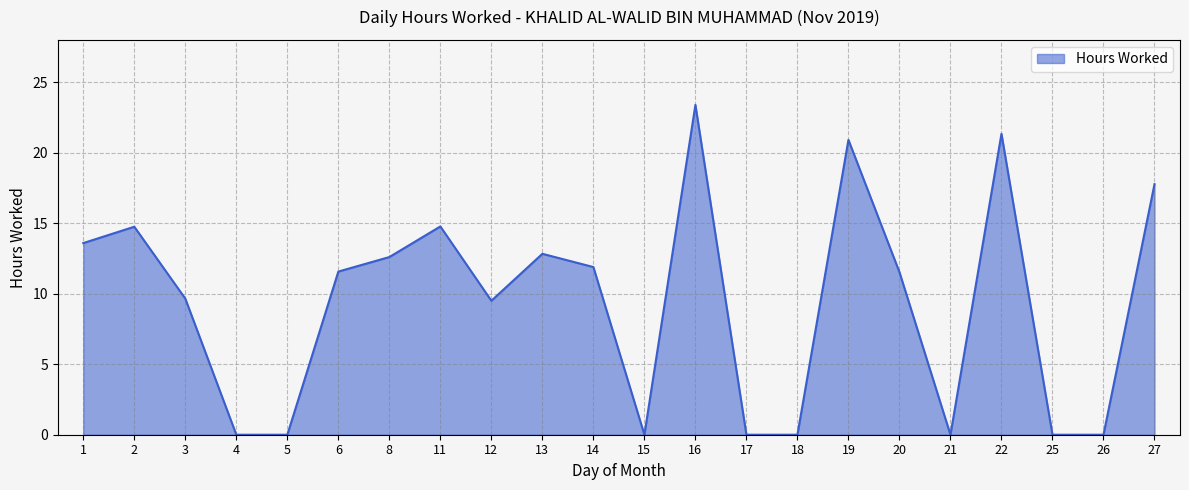

What is the change in value from 11 to 18?

-14.8